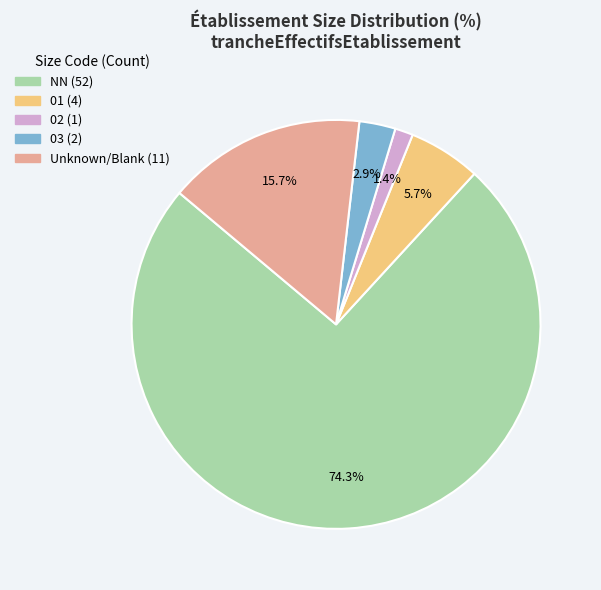

To the nearest percent, what is the difference between the largest and smallest slice percentages?

73%